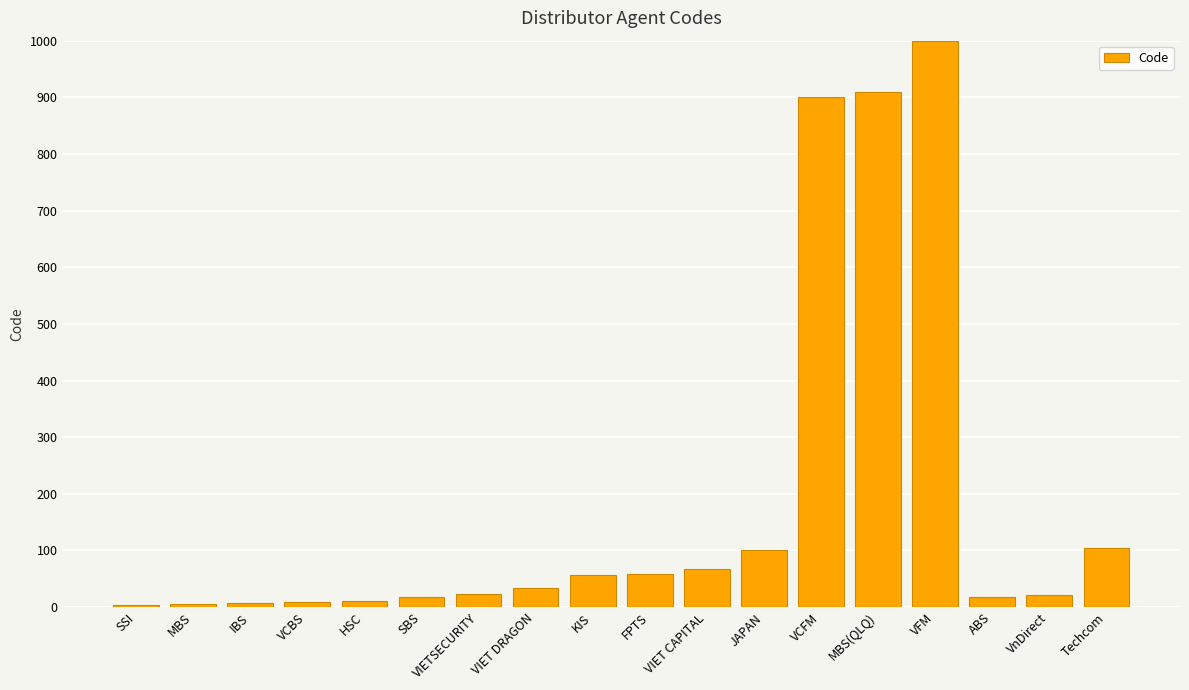

Is it true that the value at VIET DRAGON is 33?

True